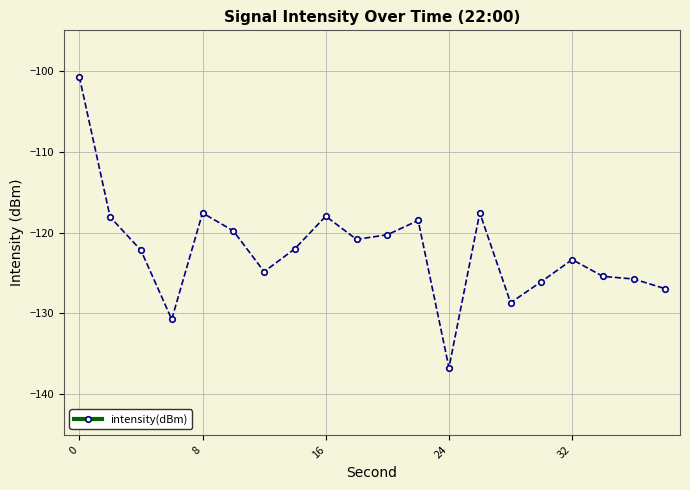

What is the maximum value shown in the chart?

-100.7